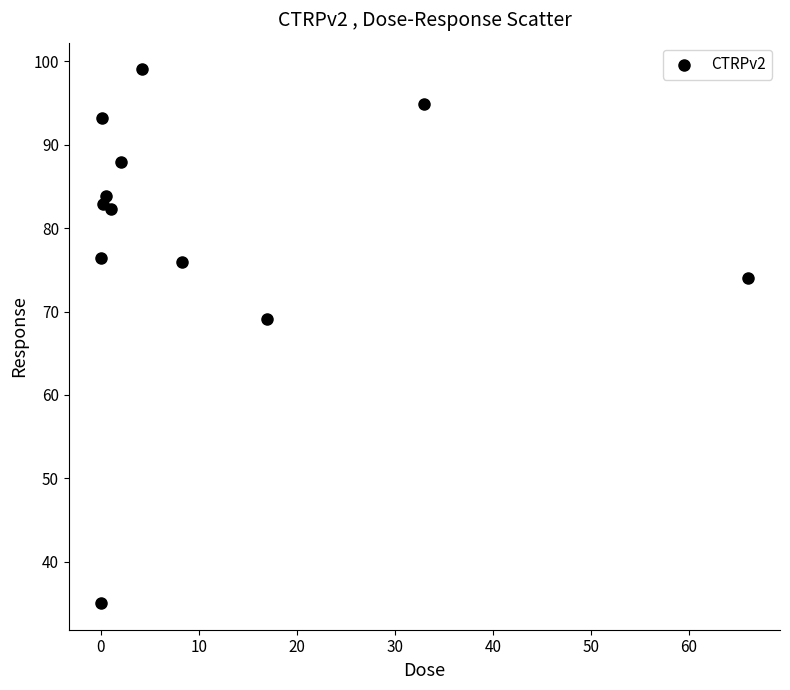

What Y value in the scatter plot is closest to 67?

69.1